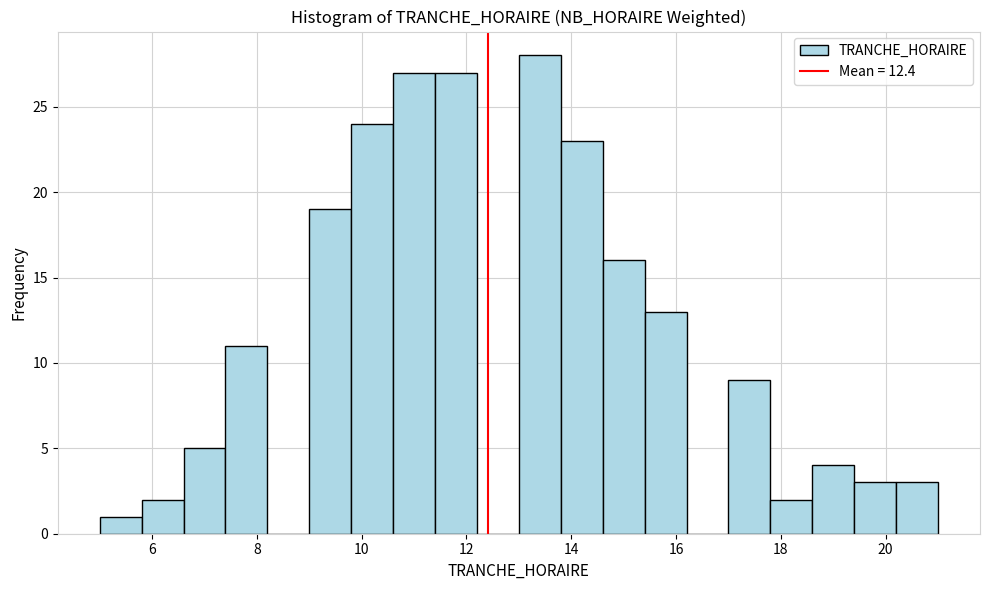

How tall is the bar that spans 19.4 to 20.2 on the x-axis? The values are not printed on the chart, so give them approximately, as read against the axis.

3